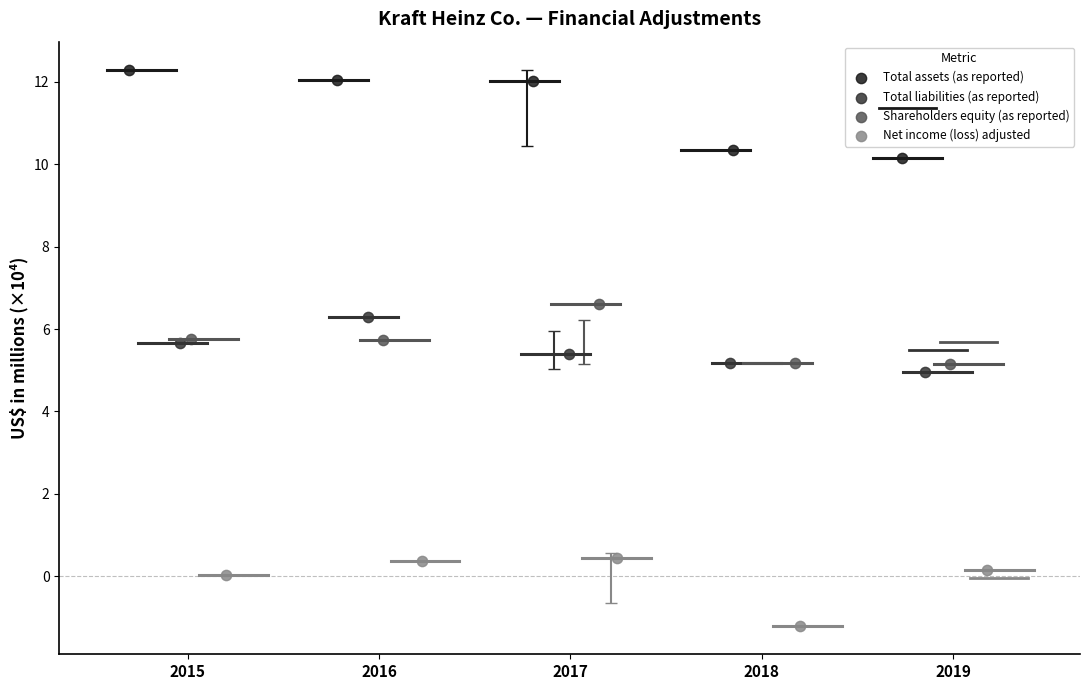

Which series has the widest spread of Y values?

Total assets (as reported)